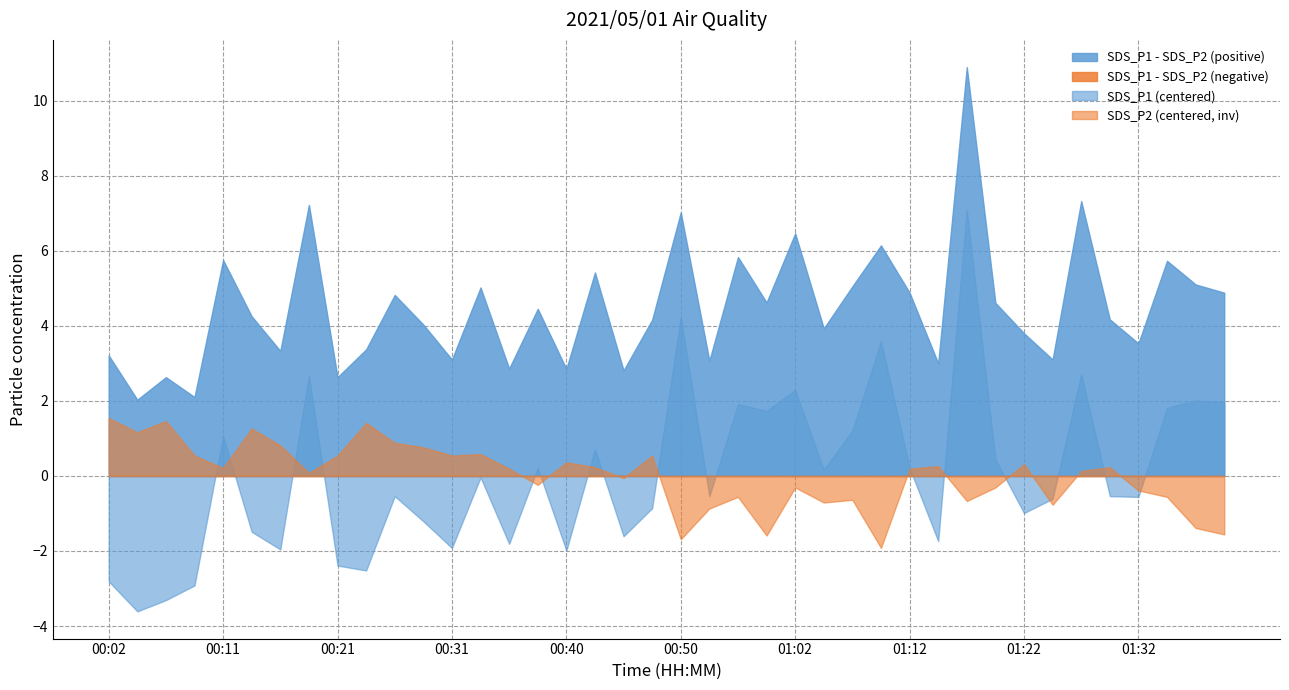

At which label does SDS_P2 reach its minimum?

00:02